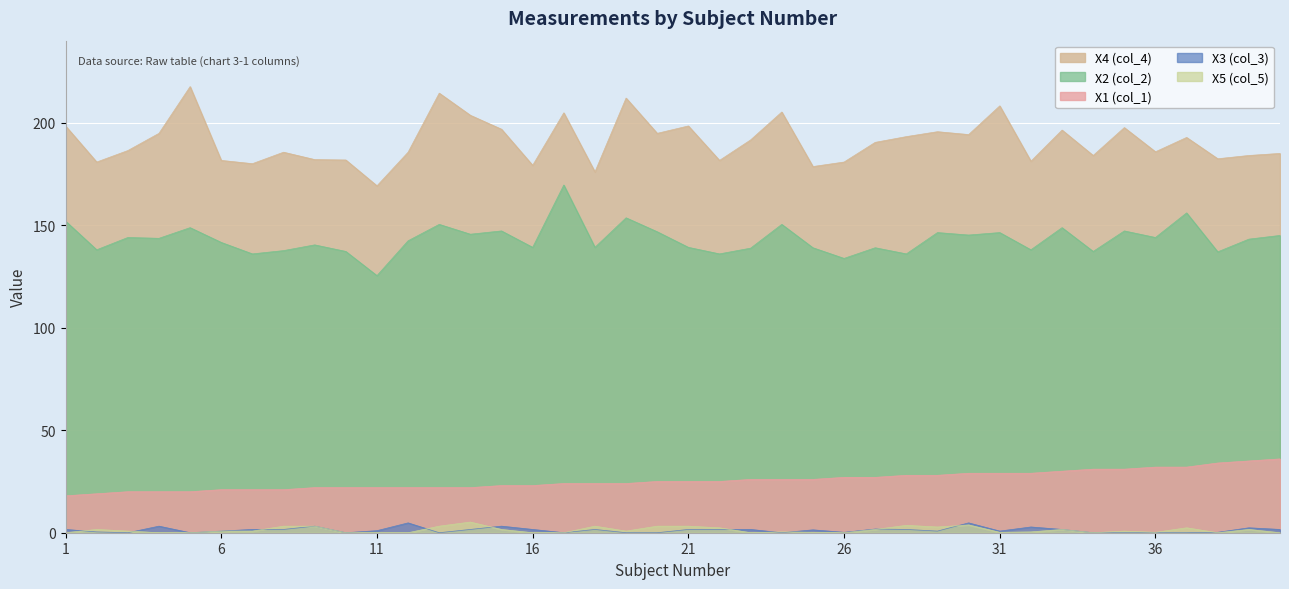

Which category has the lowest value in the X5 (col_5) series?

1